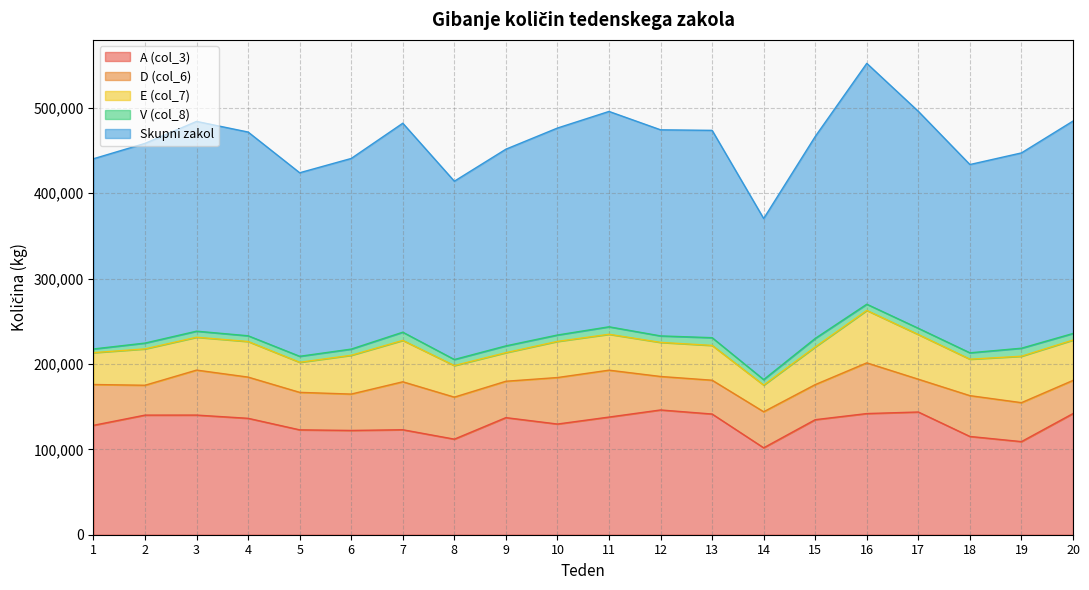

At which category does Skupni zakol reach its first local peak?

3